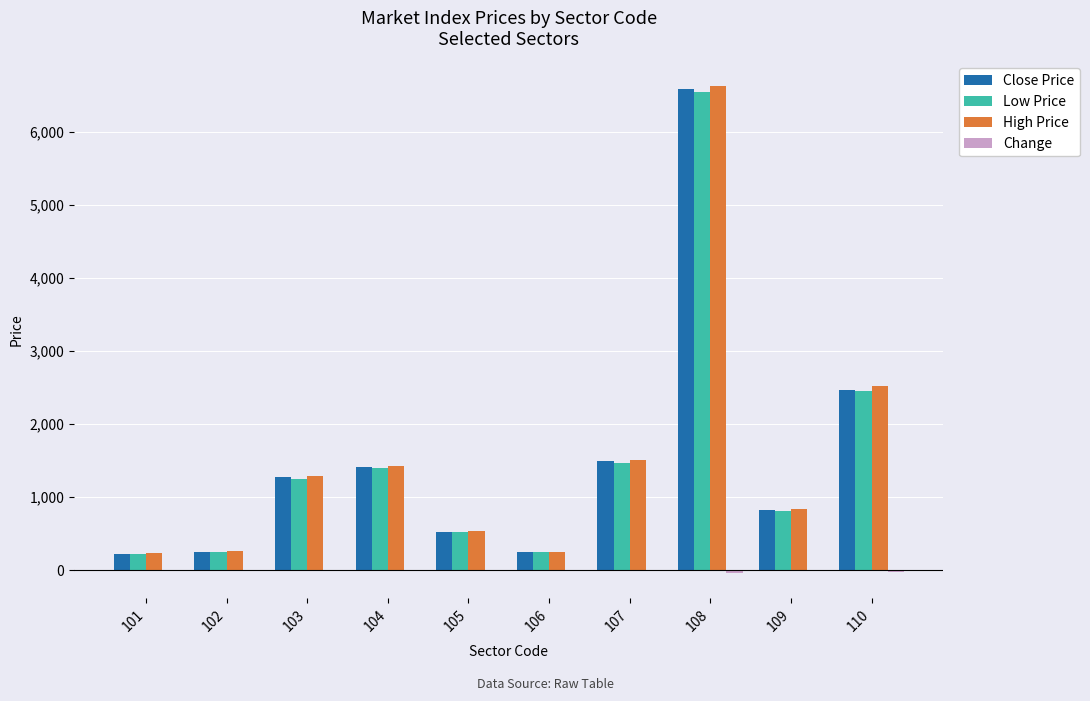

Is the value of High Price at 105 greater than the value of Close Price at 104?

No